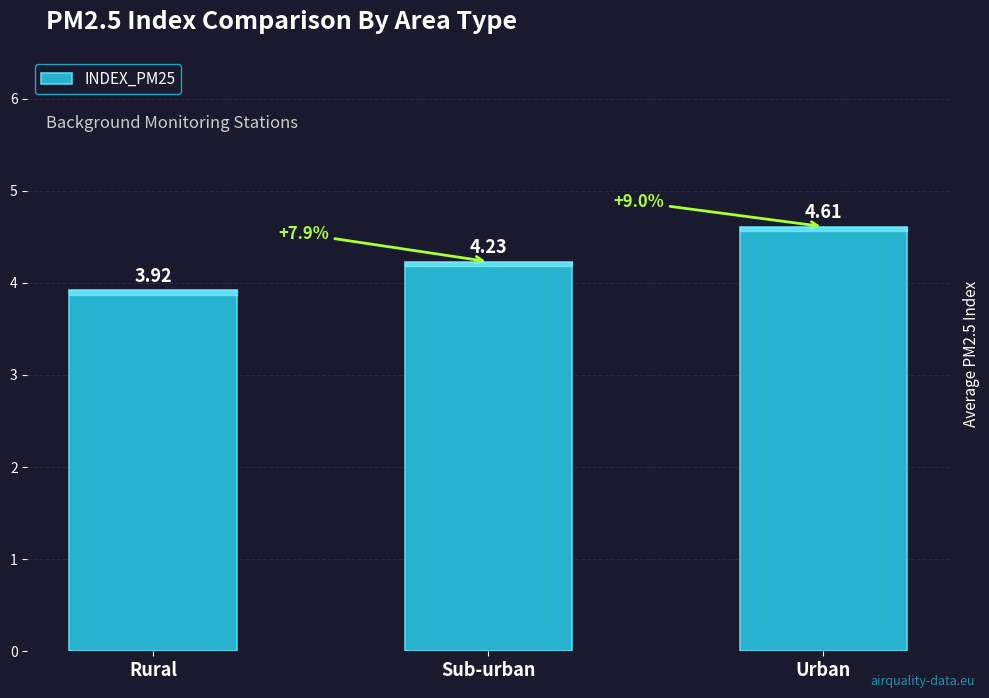

What is the sum of all values?

12.8